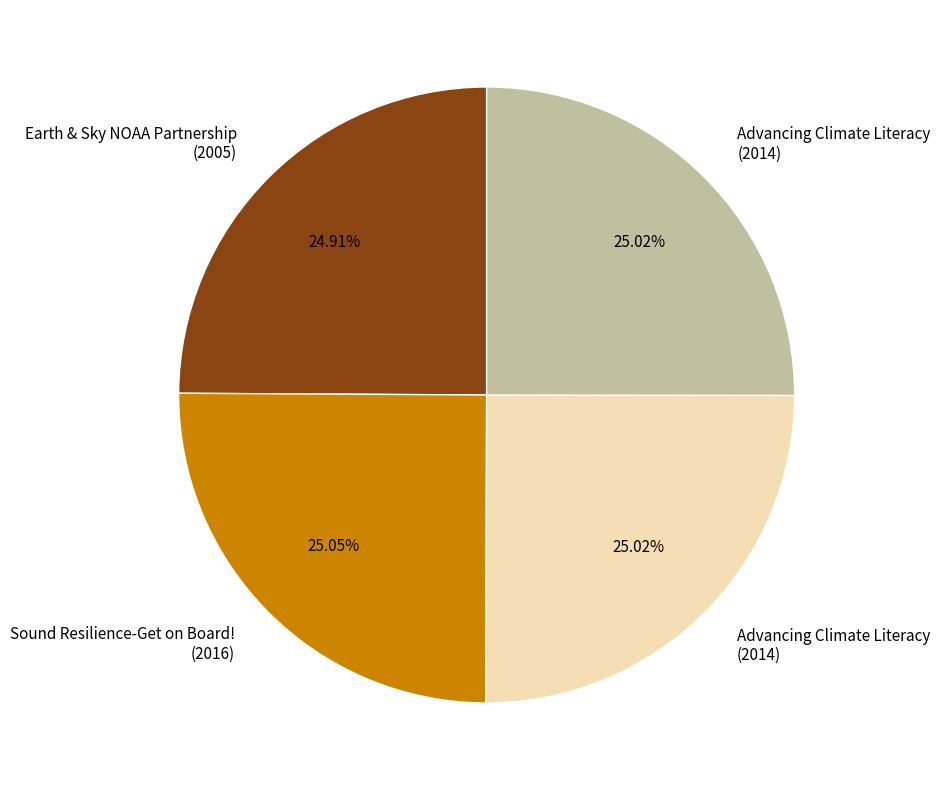

Does any single category account for the majority?

No